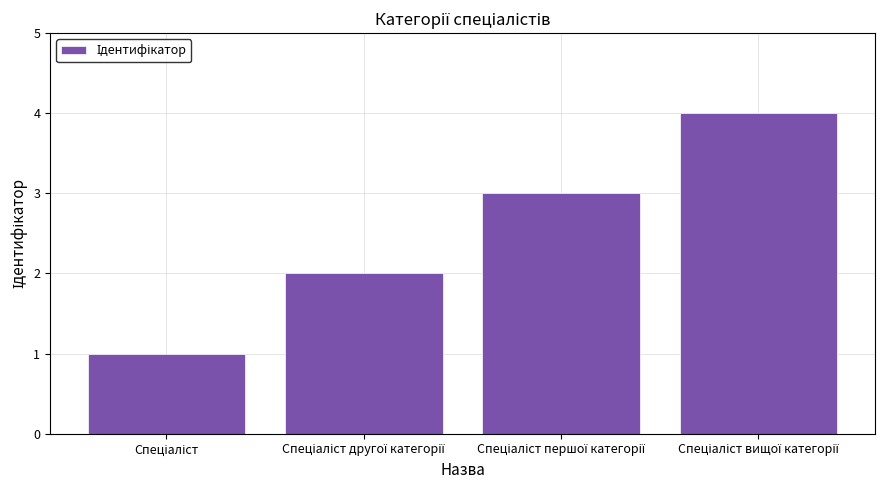

What is the sum of all values?

10